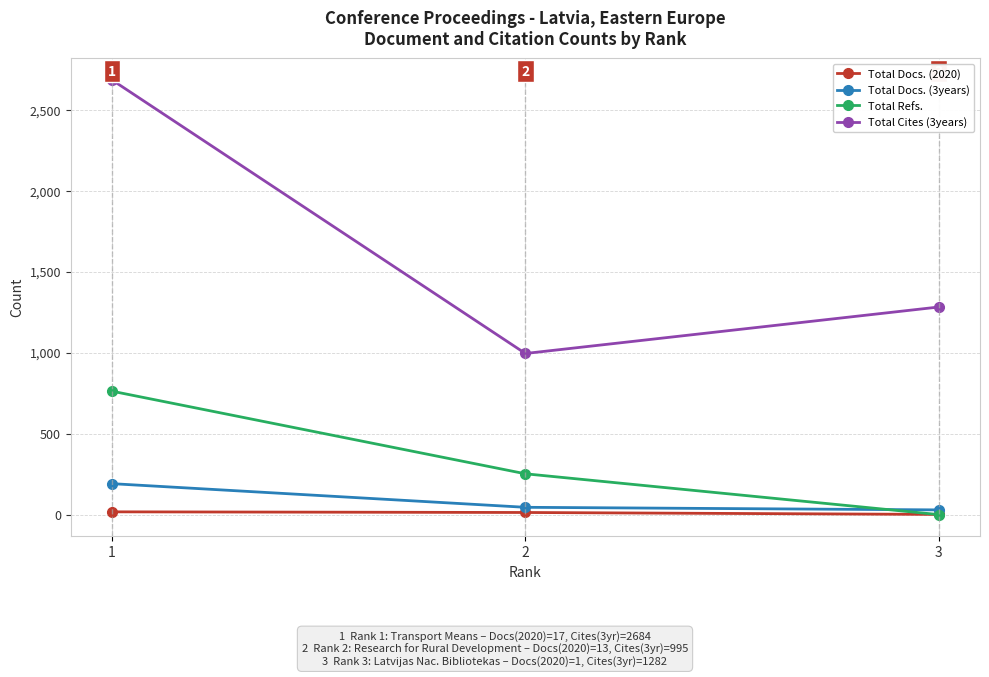

Which series has the widest spread of values?

Total Cites (3years)